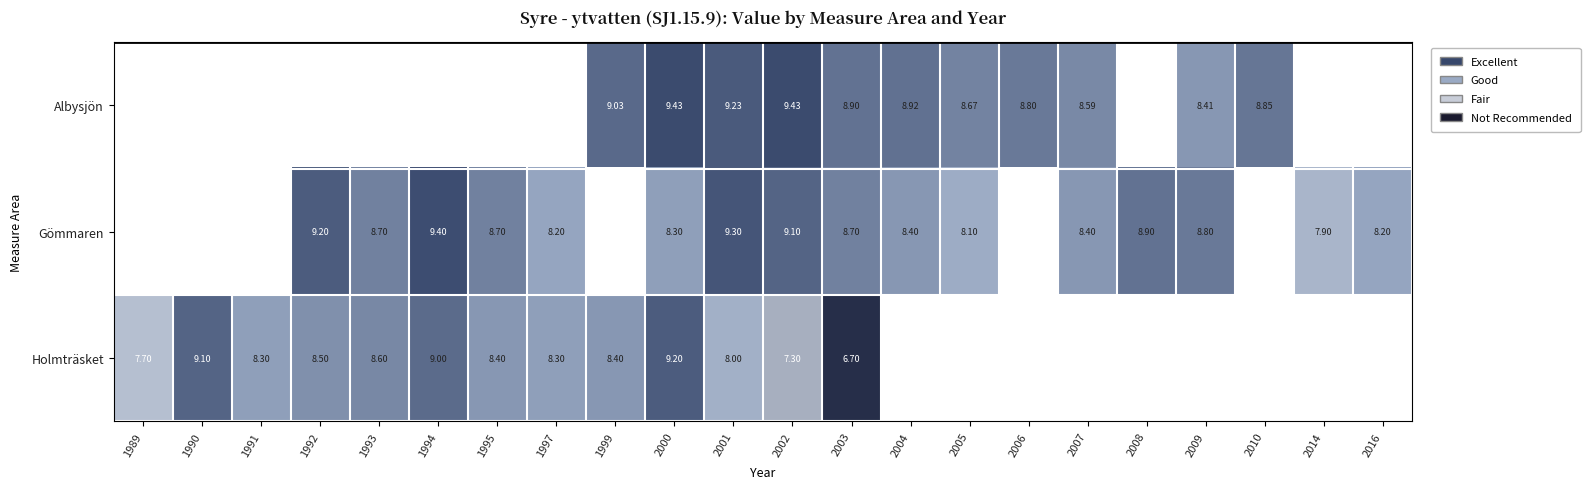

What value does the Holmträsket series have at 1992?

8.5